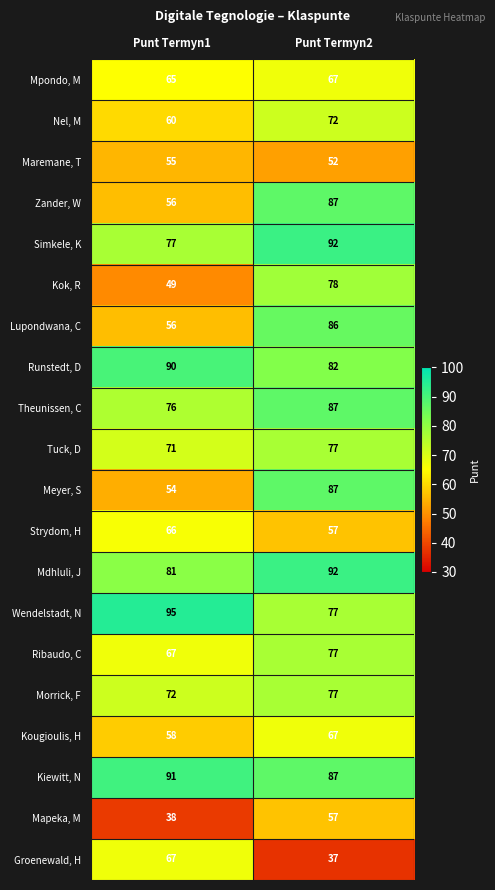

What is the difference between the maximum and minimum values in the Maremane, T series?

3